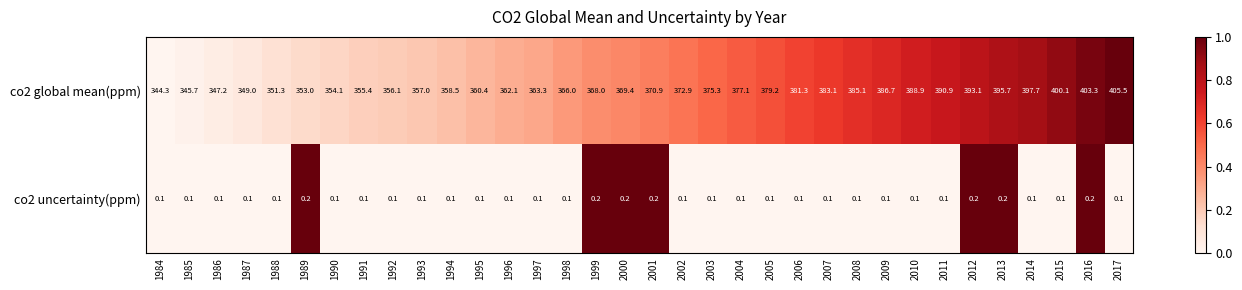

Is it true that co2 uncertainty(ppm) equals 0.1 at 1993?

True